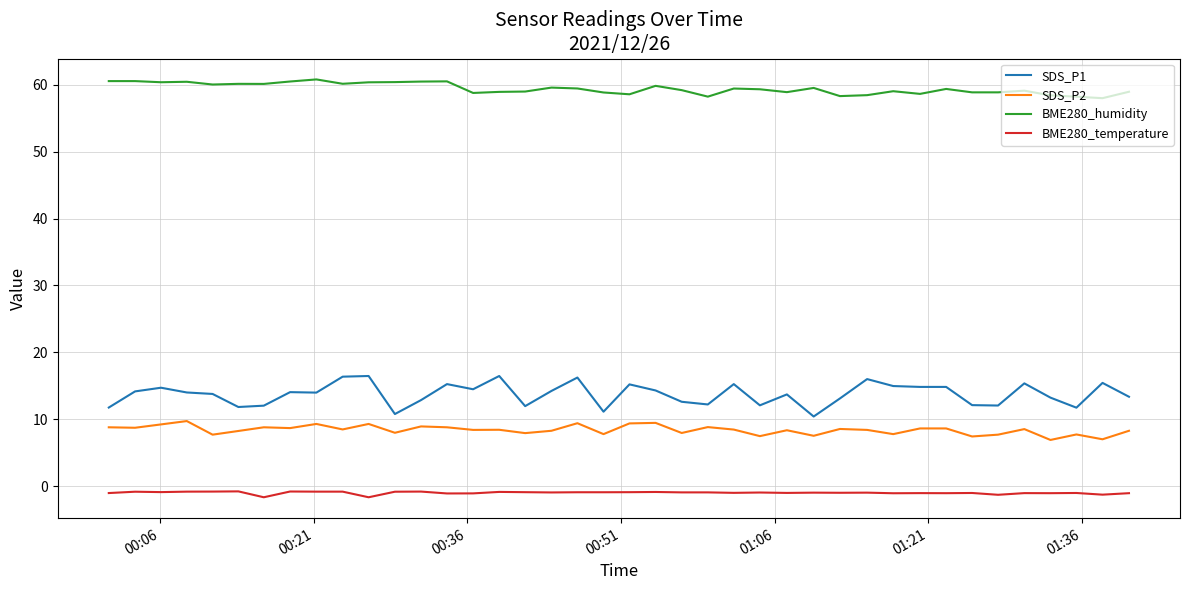

List the series in order of their peak value, highest first.

BME280_humidity, SDS_P1, SDS_P2, BME280_temperature